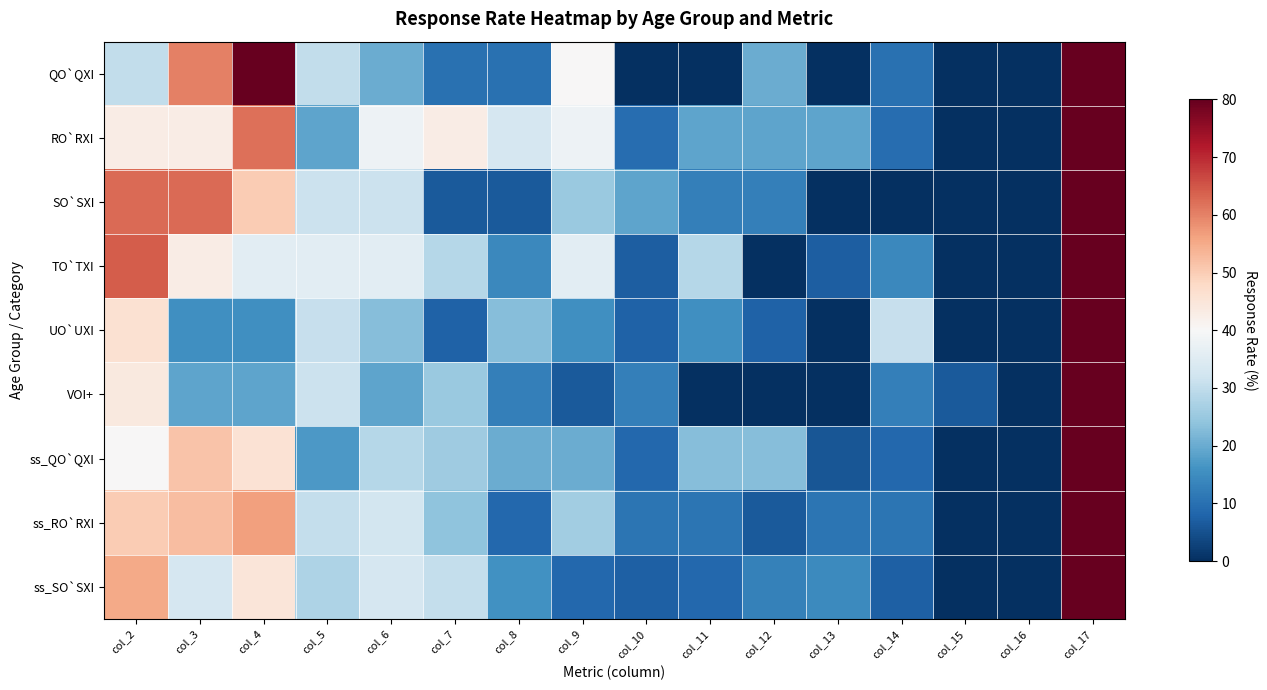

How many categories are shown in the chart?

16